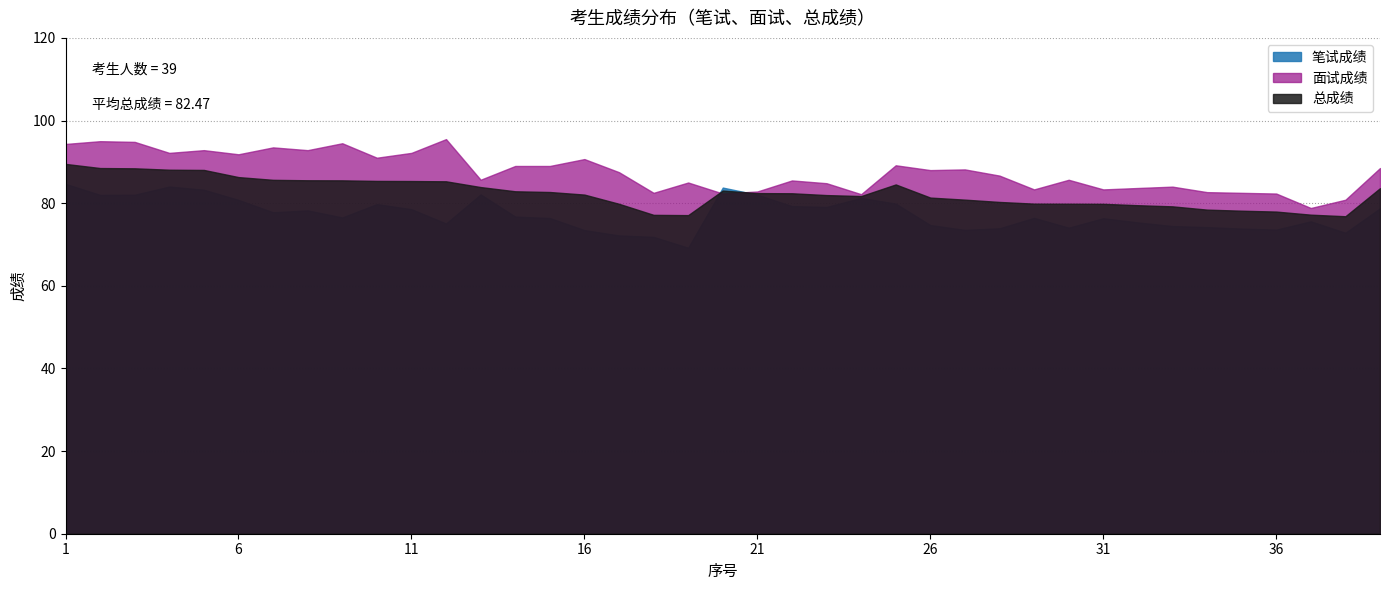

True or false: 总成绩 has a value of 42.4 at 28.

False